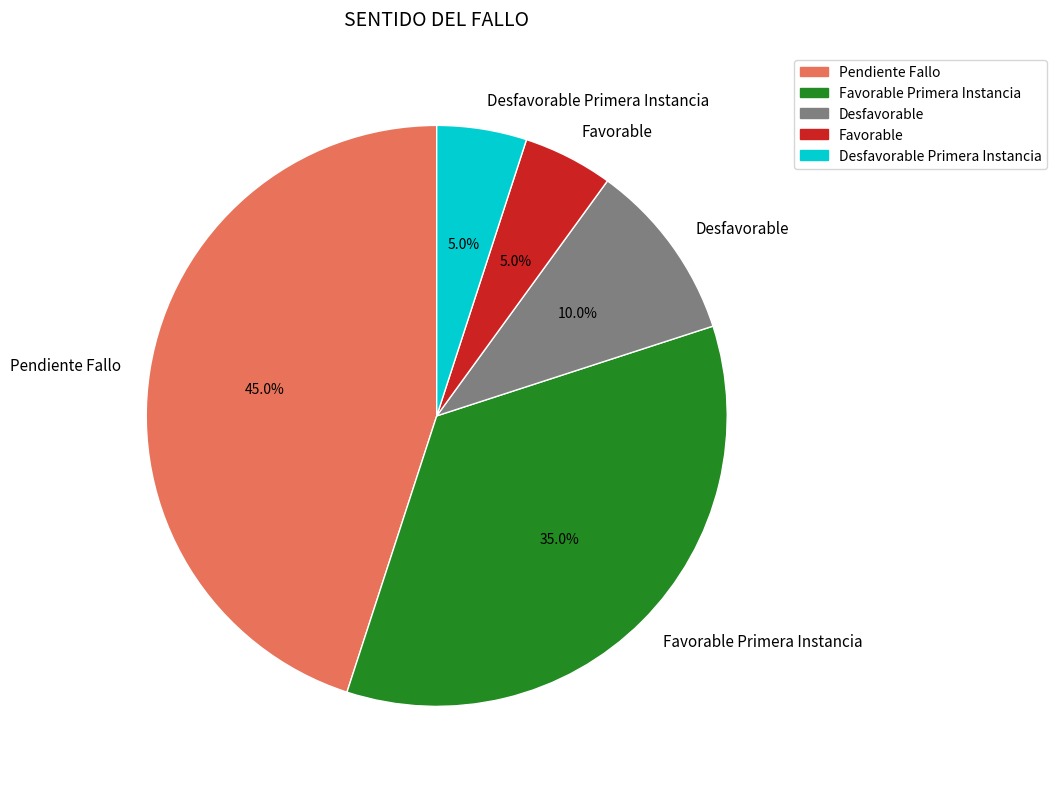

Is Favorable Primera Instancia the majority of the pie?

No